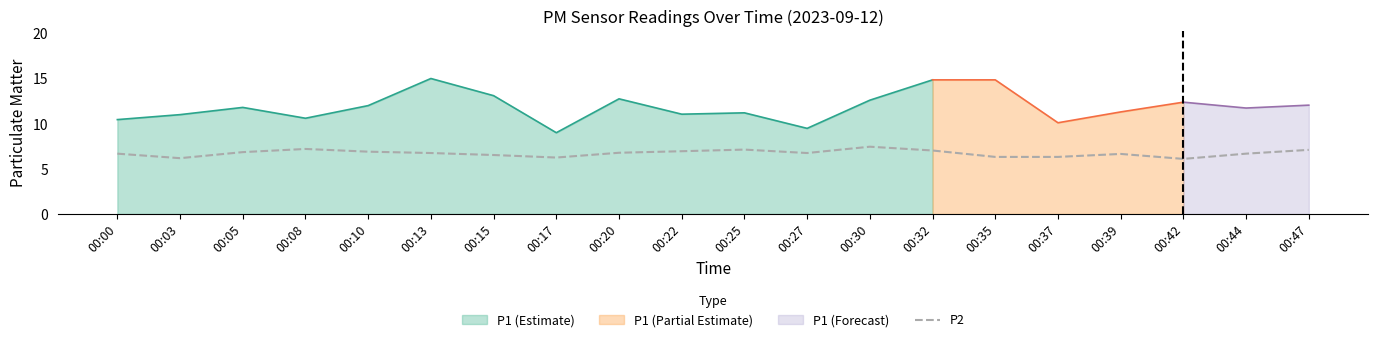

True or false: the data has more than 2 interior local peaks.

True